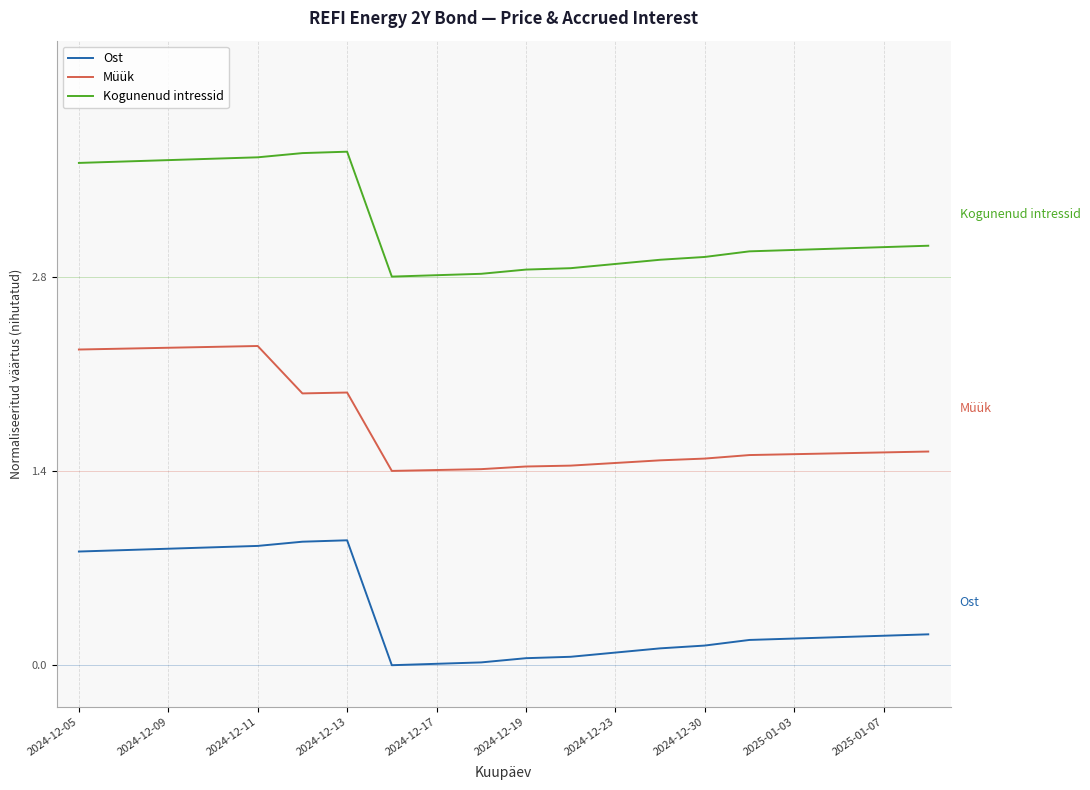

True or false: Ost and Müük cross at least once.

False